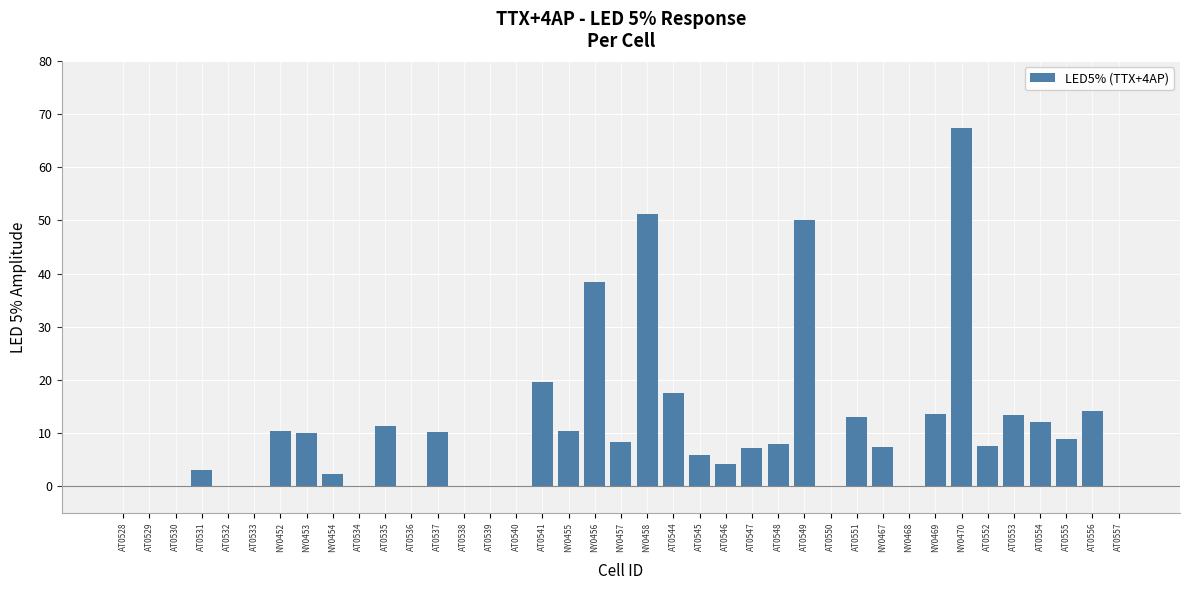

At which category does the chart reach its peak across all series?

NY0470